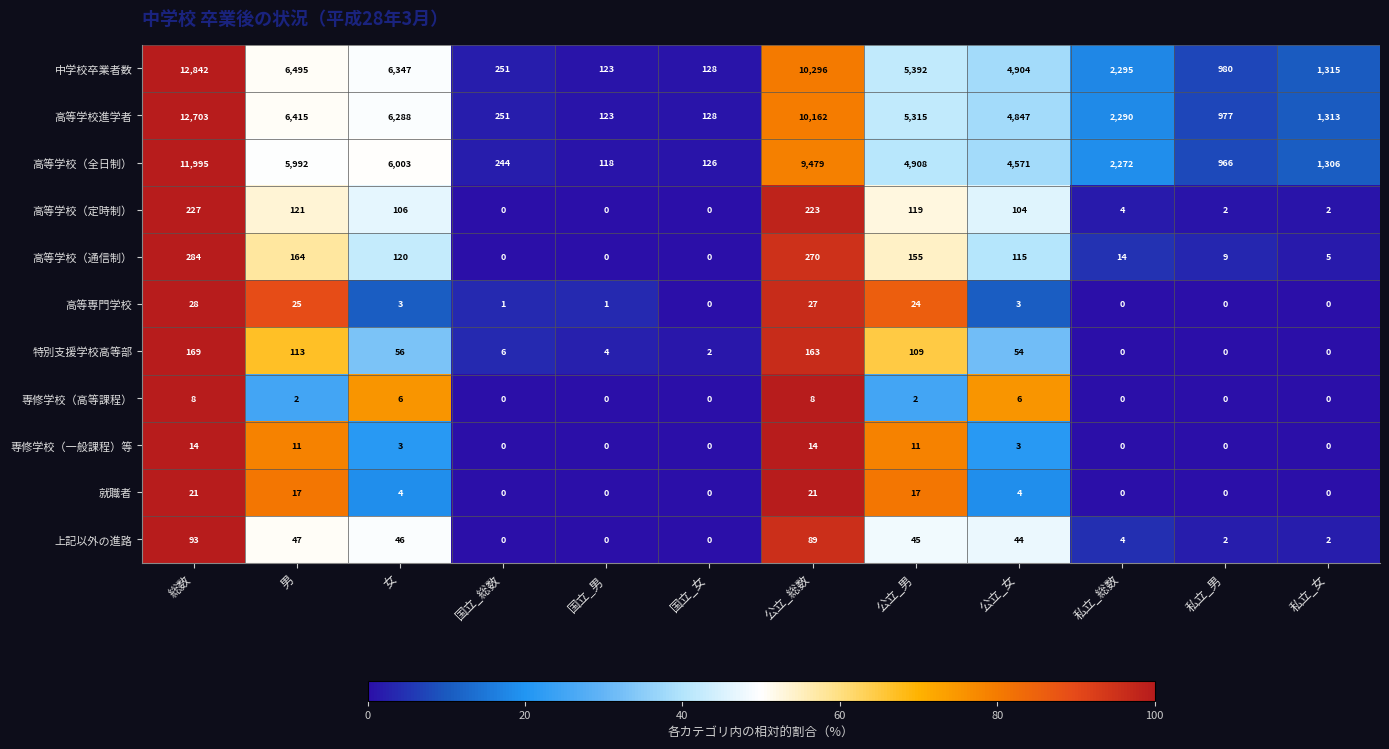

Rank the series by their maximum value, from highest to lowest.

中学校卒業者数, 高等学校進学者, 高等学校（全日制）, 高等学校（通信制）, 高等学校（定時制）, 特別支援学校高等部, 上記以外の進路, 高等専門学校, 就職者, 専修学校（一般課程）等, 専修学校（高等課程）